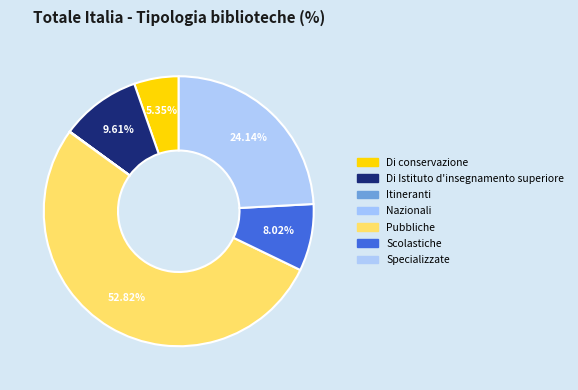

Rank the categories by value from highest to lowest.

Pubbliche, Specializzate, Di Istituto d'insegnamento superiore, Scolastiche, Di conservazione, Itineranti, Nazionali